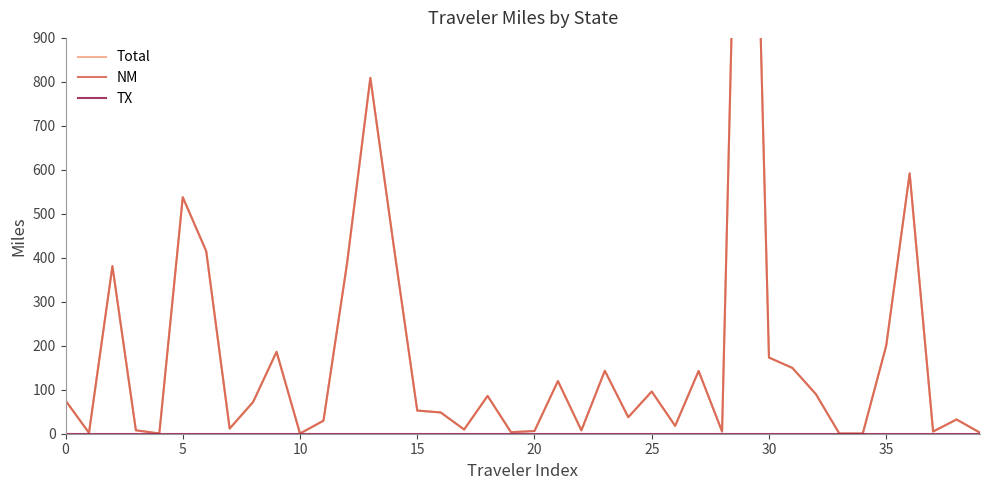

Which series has the largest range (max minus min)?

Total